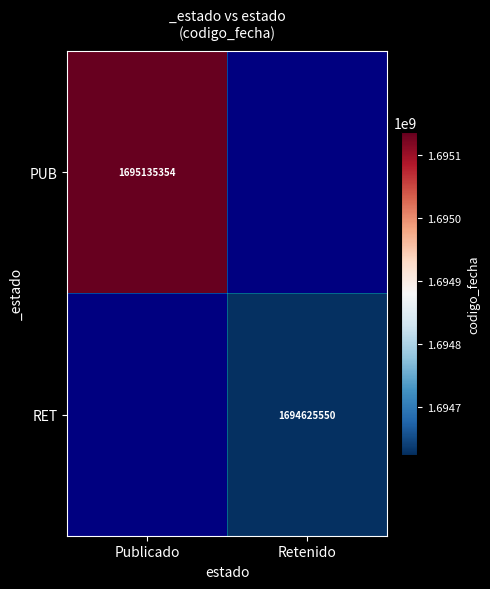

The value of PUB at Publicado is 613943107. True or false?

False